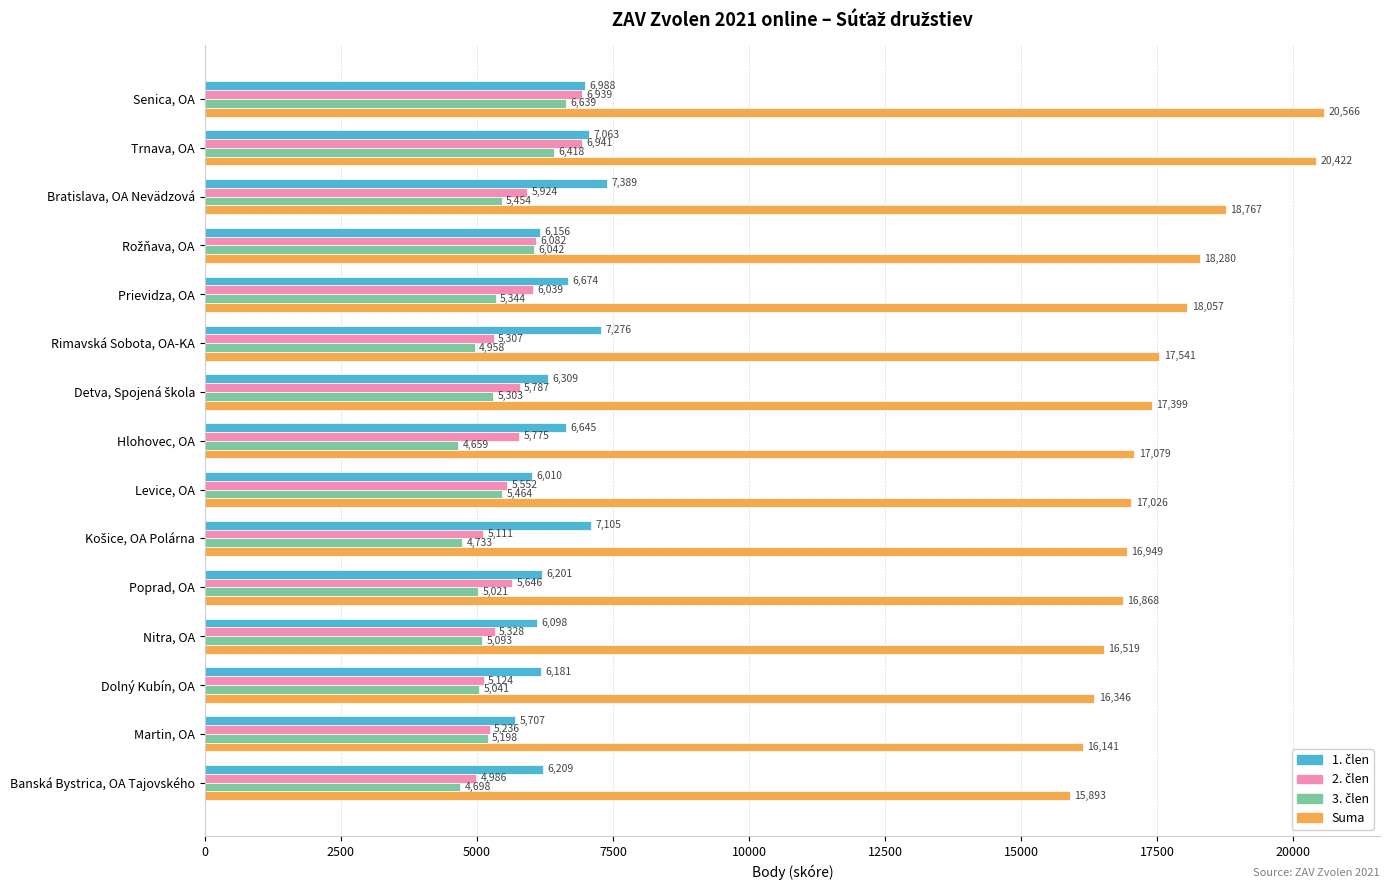

True or false: Suma has a value of 6729 at Hlohovec, OA.

False